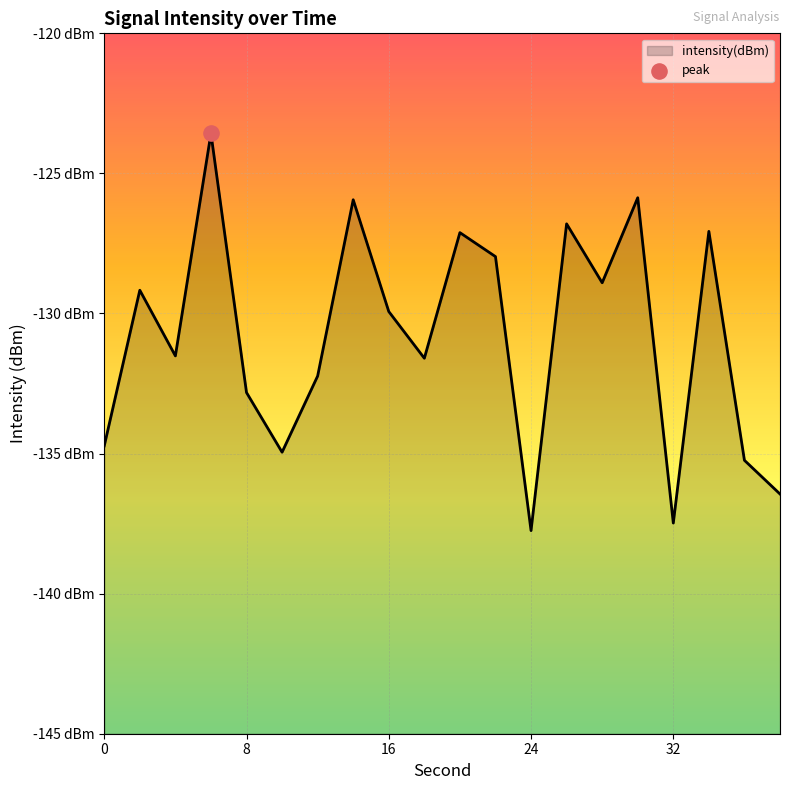

What is the change in value from 10 to 15?

+1.2